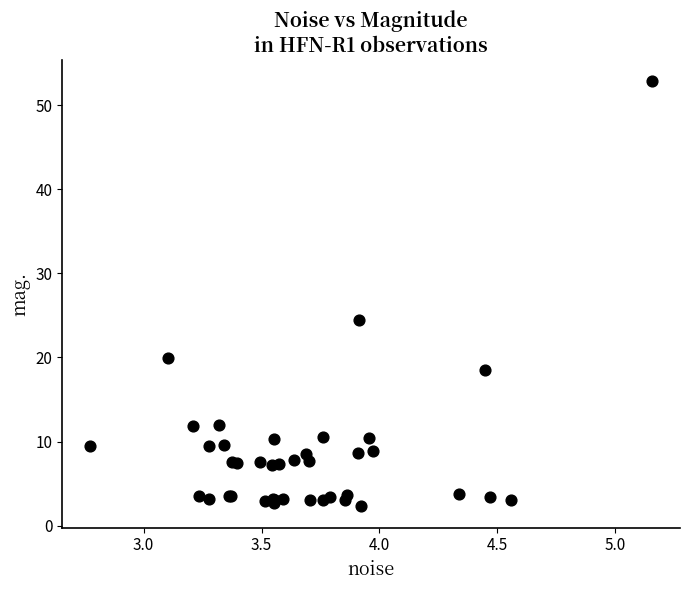

What Y value in the scatter plot is closest to 27?

24.4